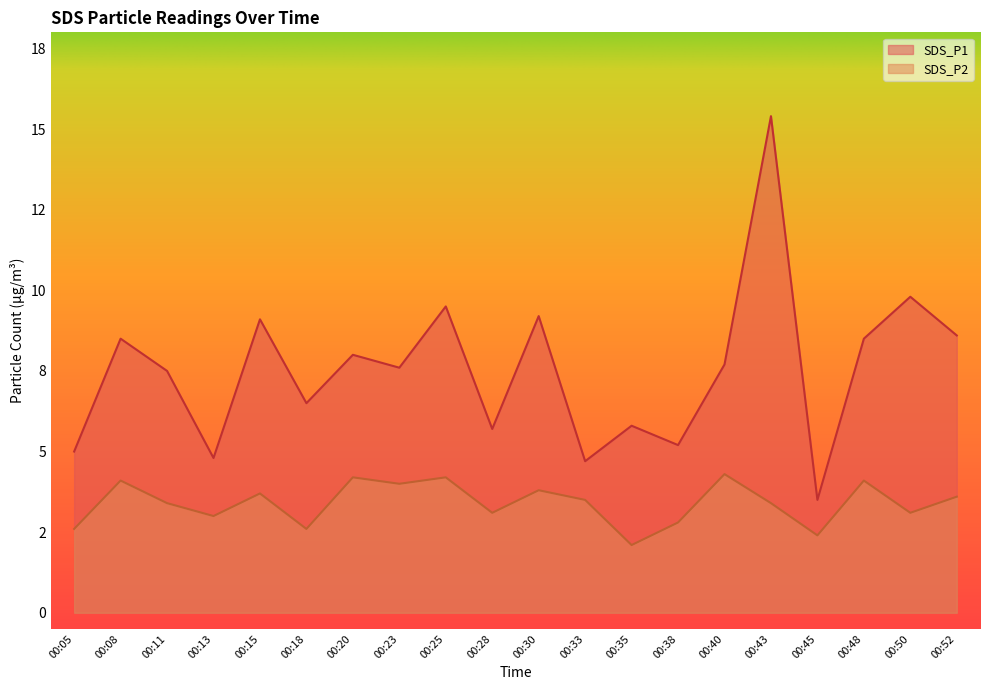

True or false: SDS_P1 and SDS_P2 intersect in this chart.

False